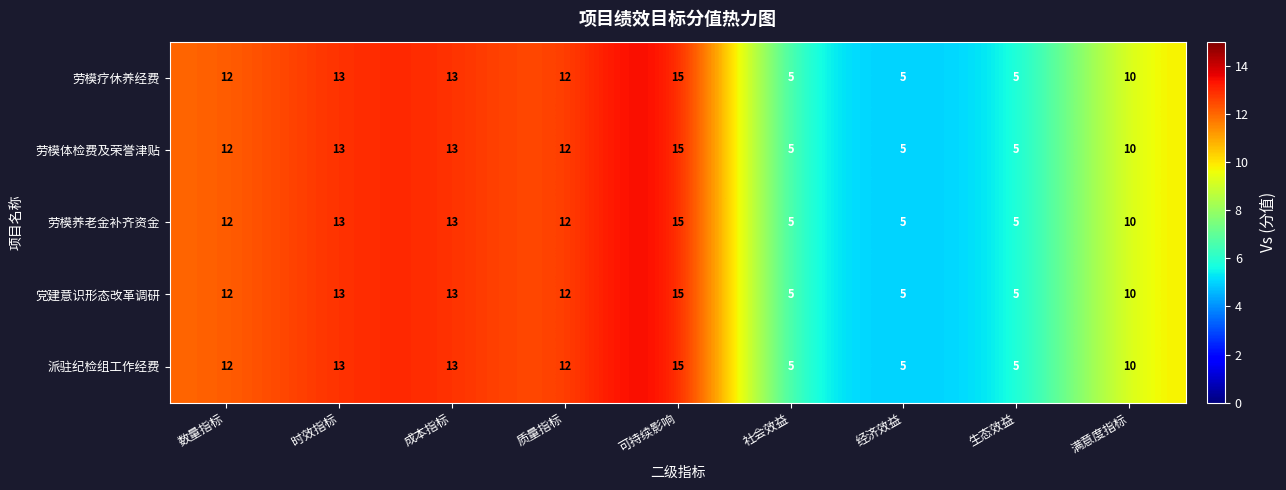

The 劳模体检费及荣誉津贴 series shows 5 at 社会效益. True or false?

True